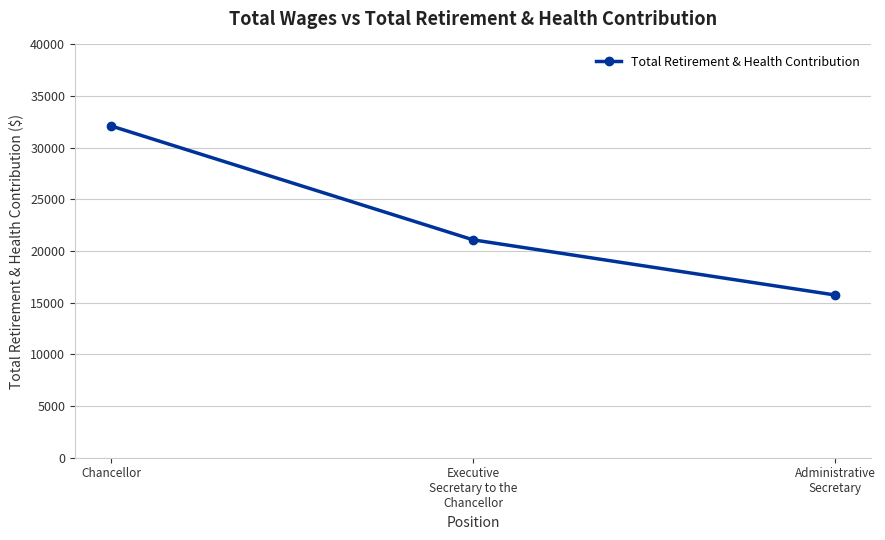

What is the change in value from Executive
Secretary to the
Chancellor to Administrative
Secretary?

-5339